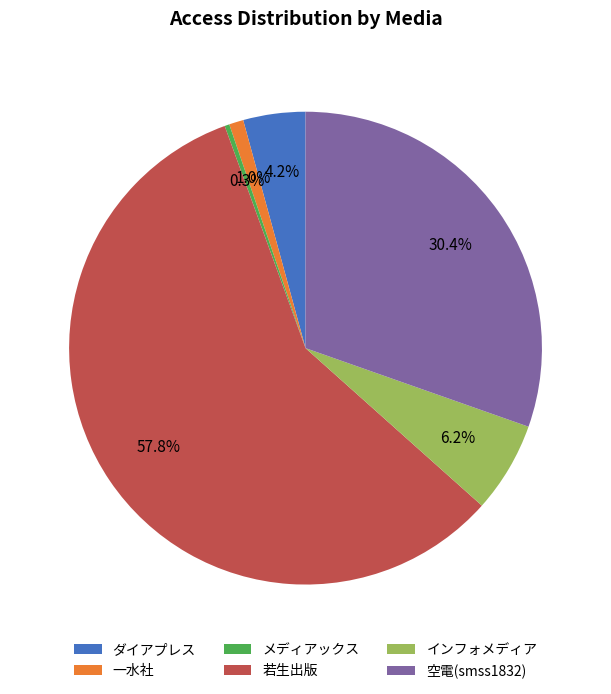

To the nearest percent, what is the average slice percentage?

17%